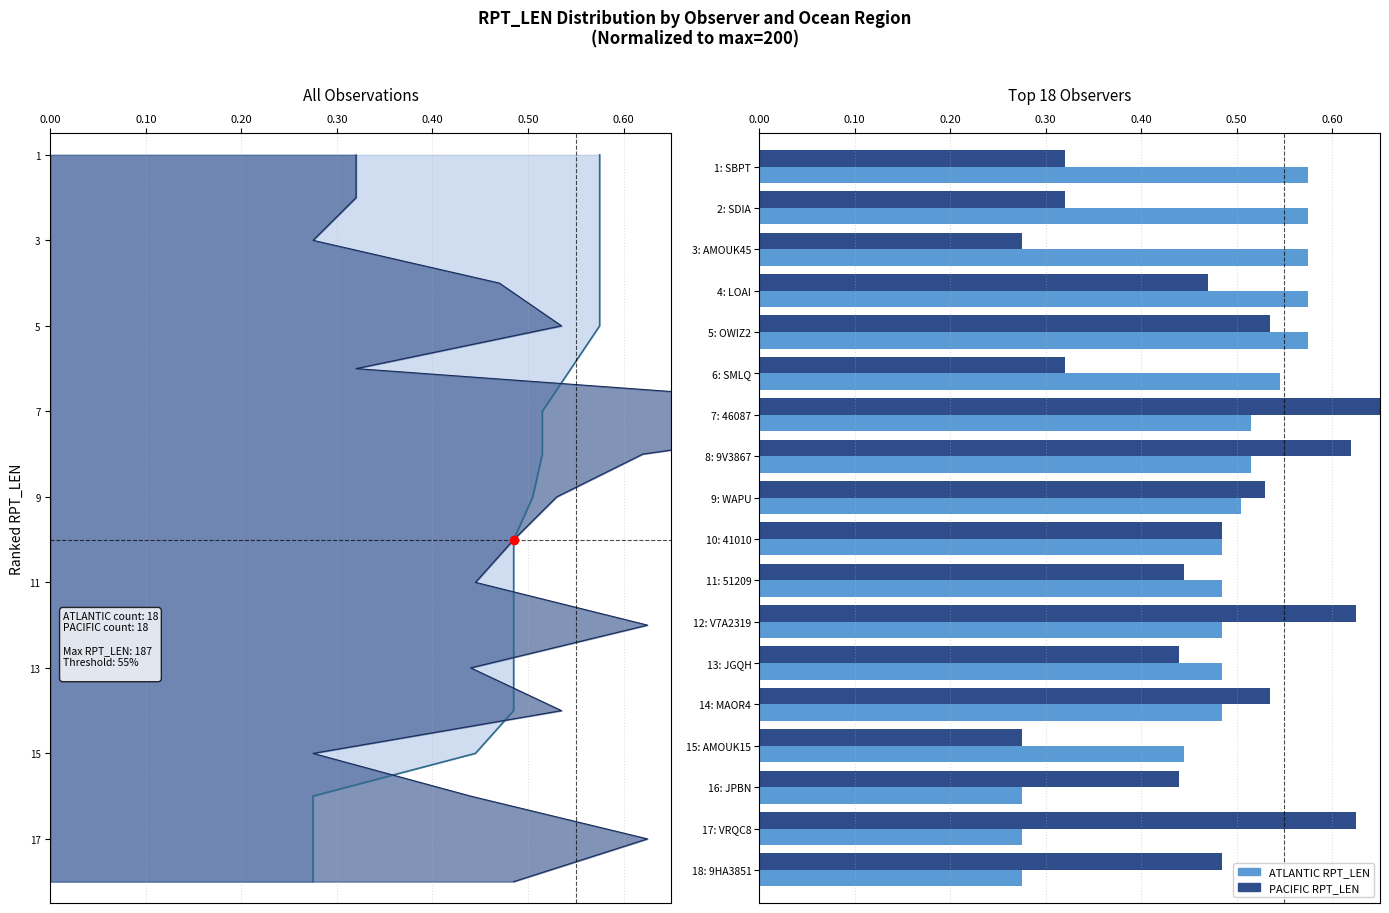

What are all the series names shown in the legend?

ATLANTIC, PACIFIC